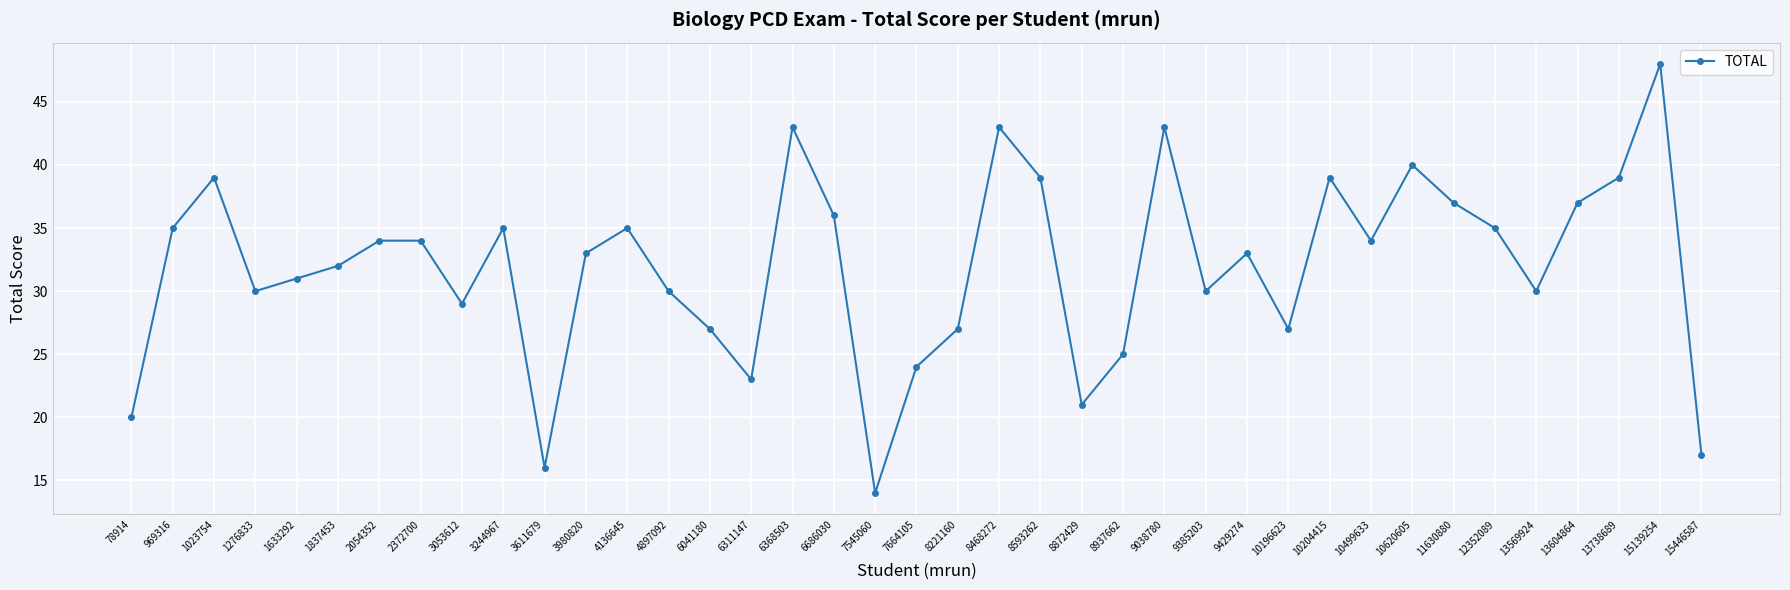

What is the greatest value displayed?

48